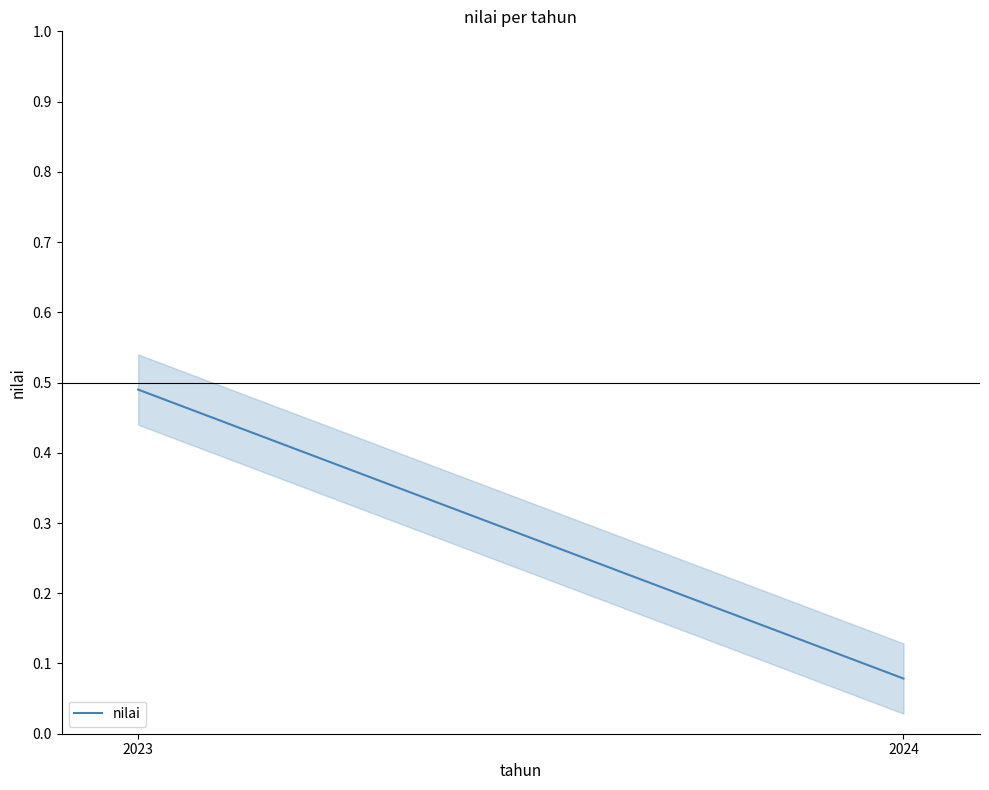

List the labels in order of value, smallest first.

2024, 2023